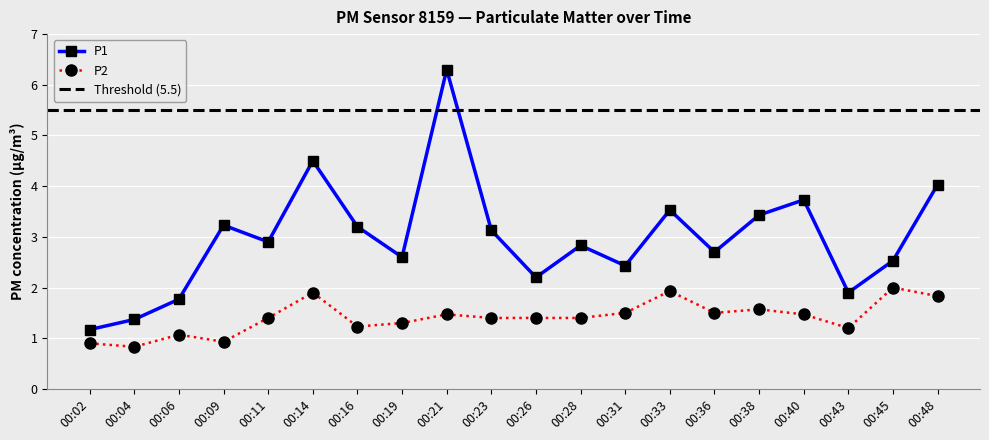

What is the value of the P1 point at the 7th from the left?

3.2